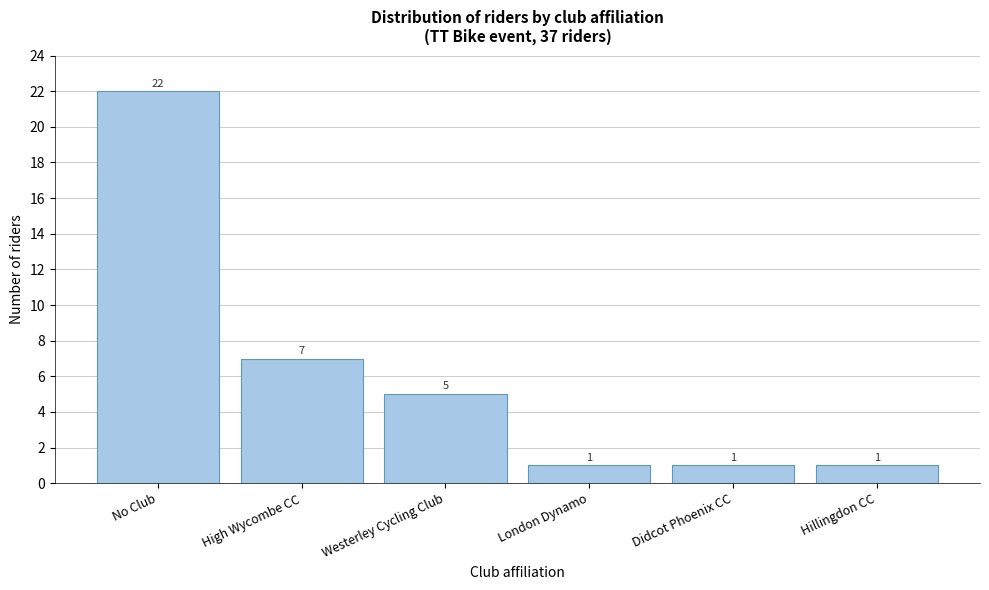

Reading left to right, extract all data points from this chart.

No Club=22	High Wycombe CC=7	Westerley Cycling Club=5	London Dynamo=1	Didcot Phoenix CC=1	Hillingdon CC=1